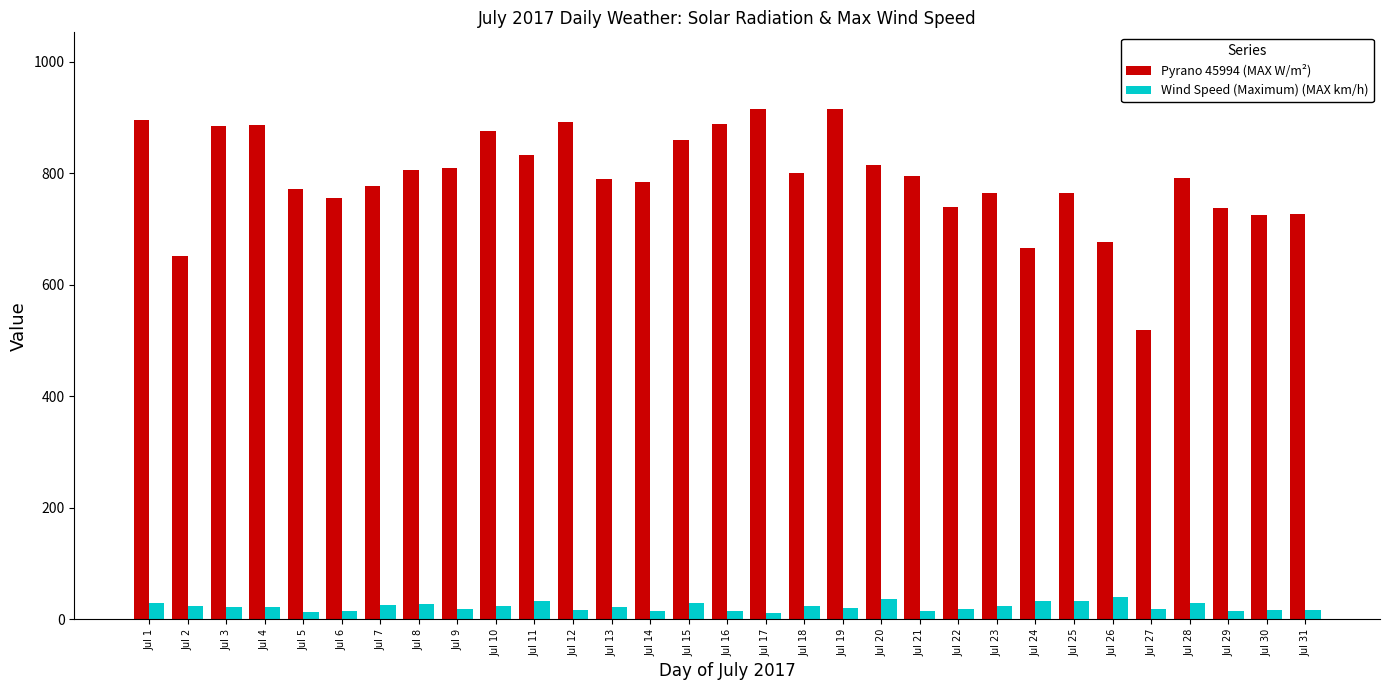

Which series has the largest total across all categories?

Pyrano 45994 (MAX W/m²)